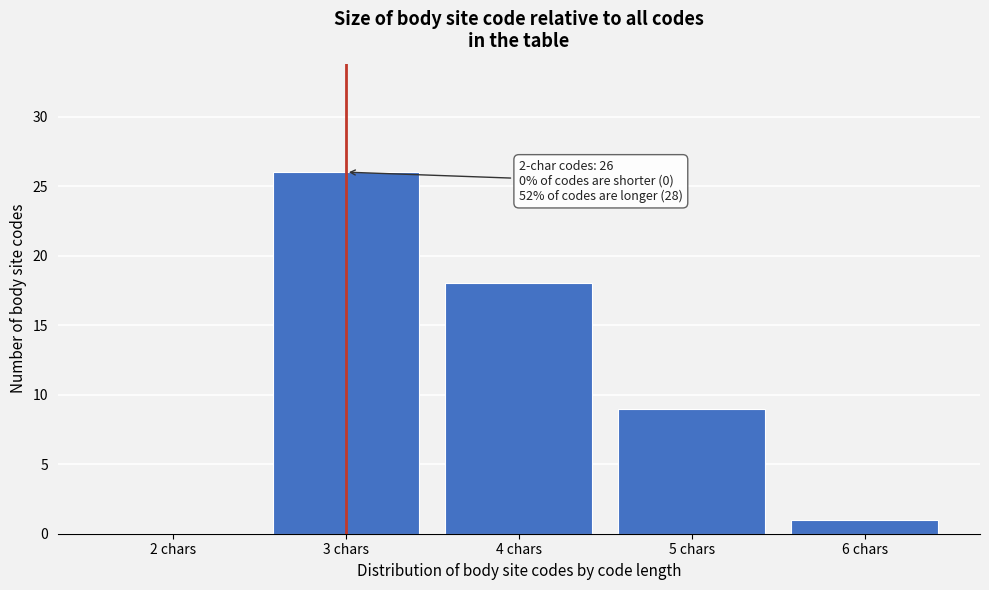

Reading right to left, extract all data points from this chart.

6 chars=1	5 chars=9	4 chars=18	3 chars=26	2 chars=0